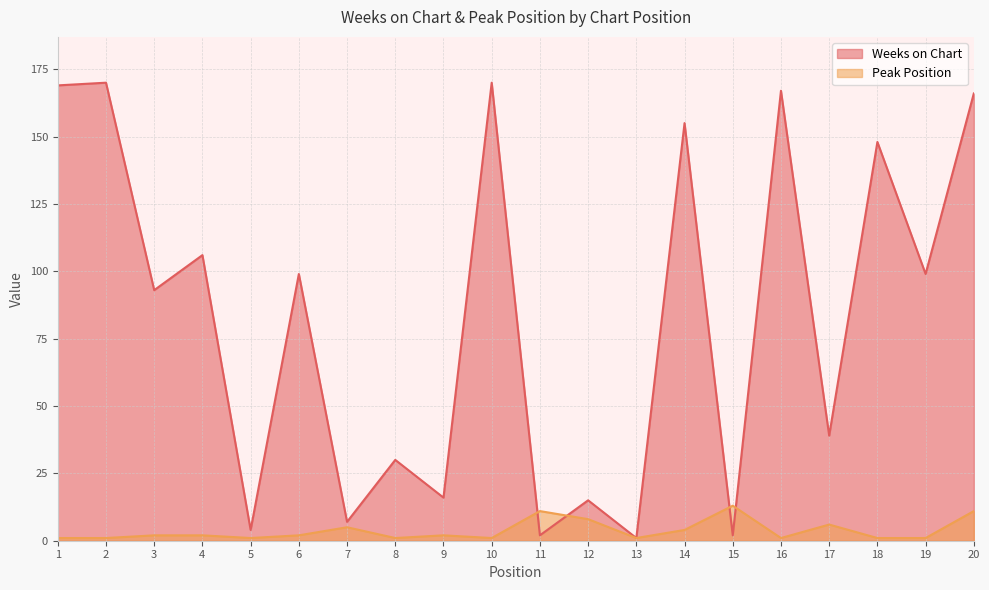

In Weeks on Chart, how many points are lower than both neighbors (excluding endpoints)?

9